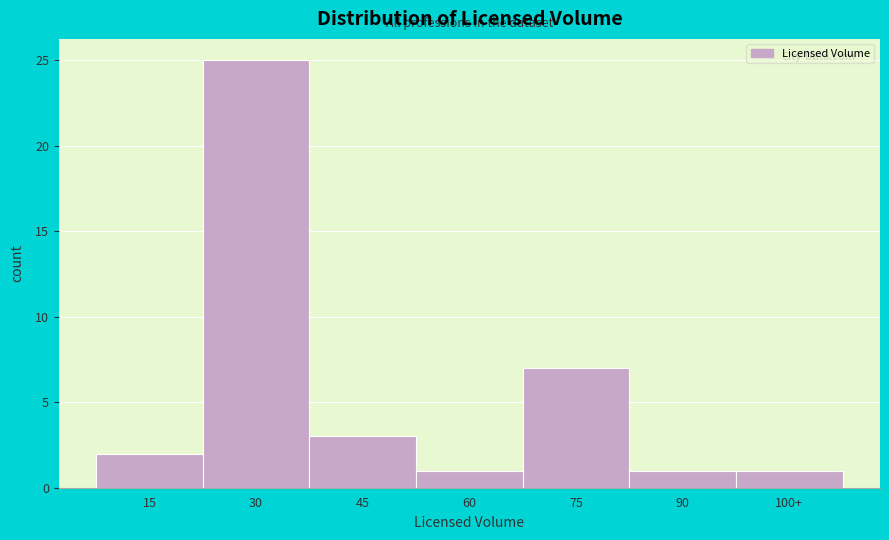

Reading left to right, extract all data points from this chart.

15=2	30=25	45=3	60=1	75=7	90=1	100+=1